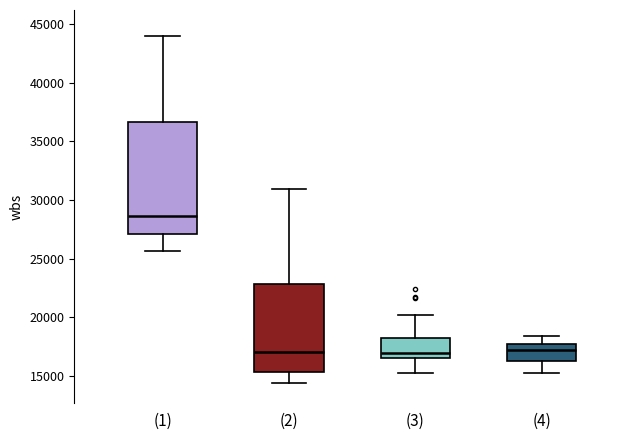

Which box is the tallest, from its lower edge to its upper edge?

(1)